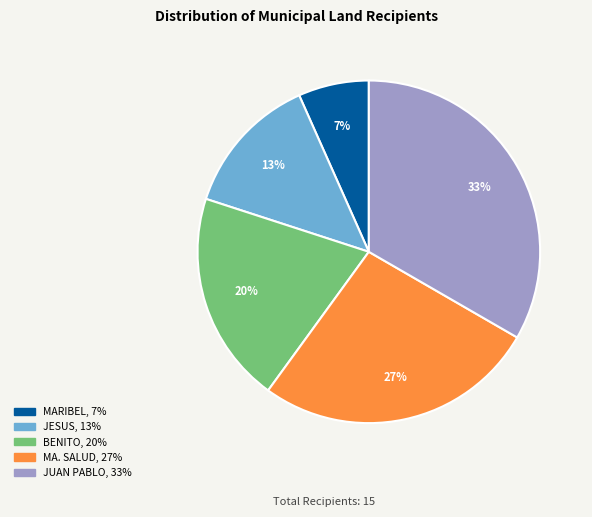

To the nearest percent, what is the difference between the MA. SALUD and MARIBEL slice percentages?

20%